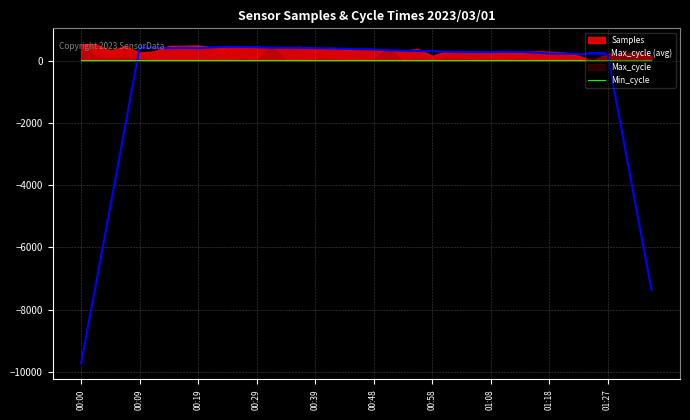

At which label does Min_cycle reach its peak?

00:00